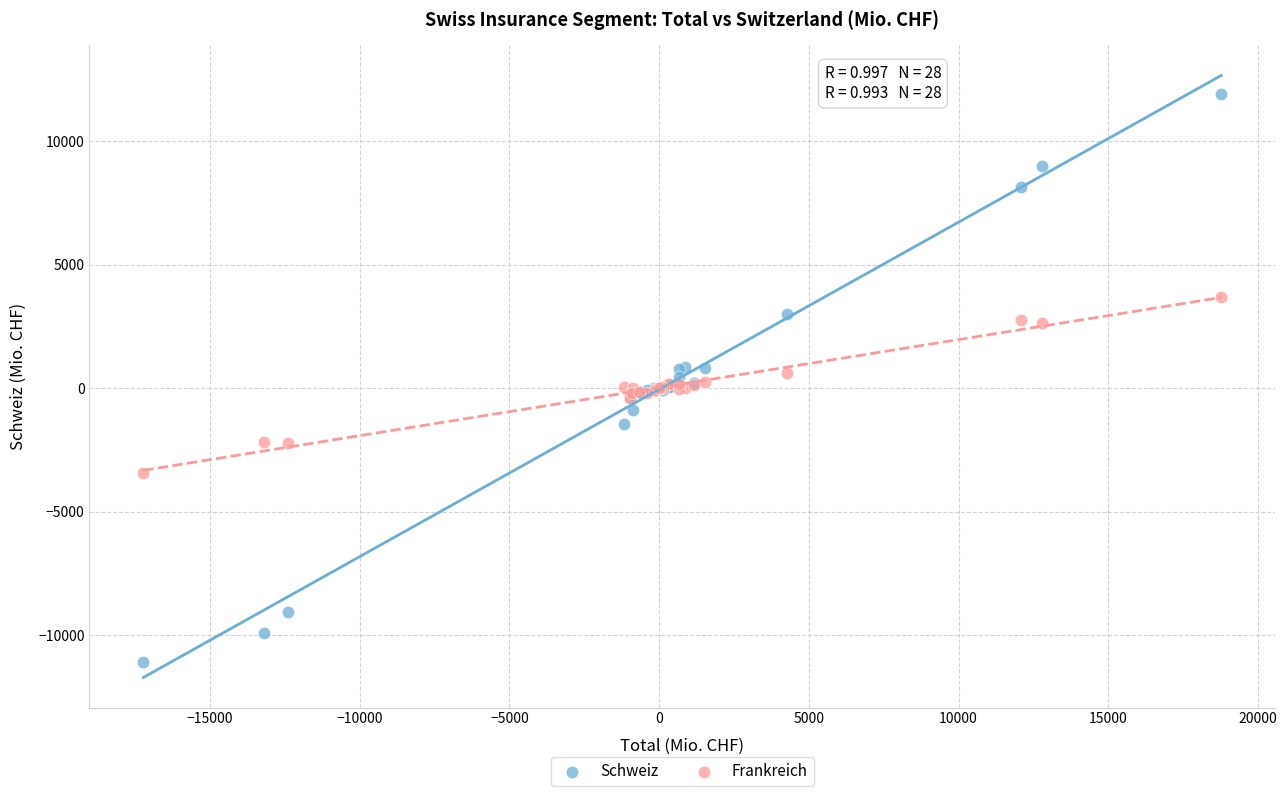

Which series contains the lowest Y value?

Schweiz